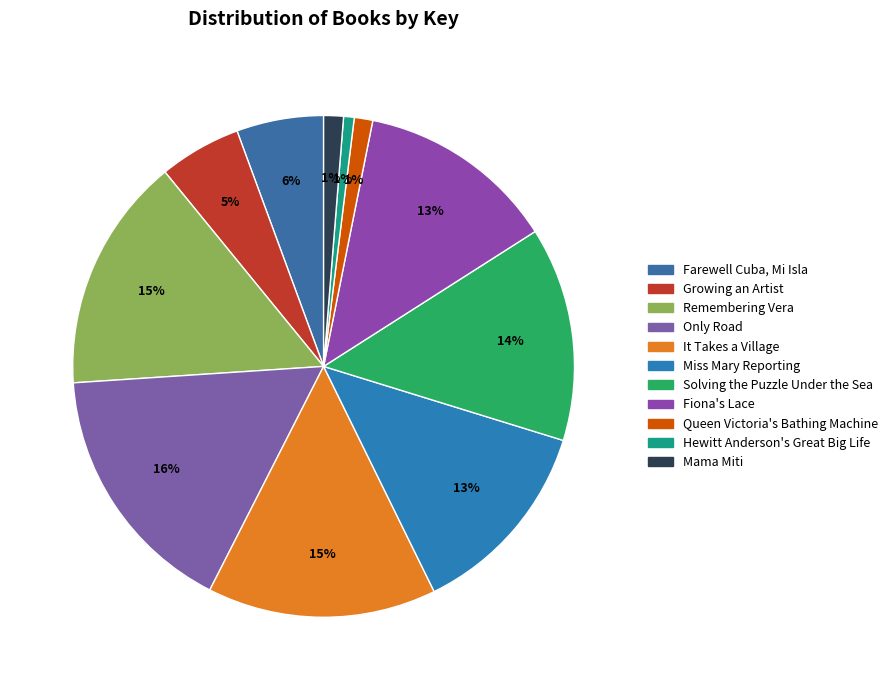

Does Mama Miti account for over 50% of the chart?

No